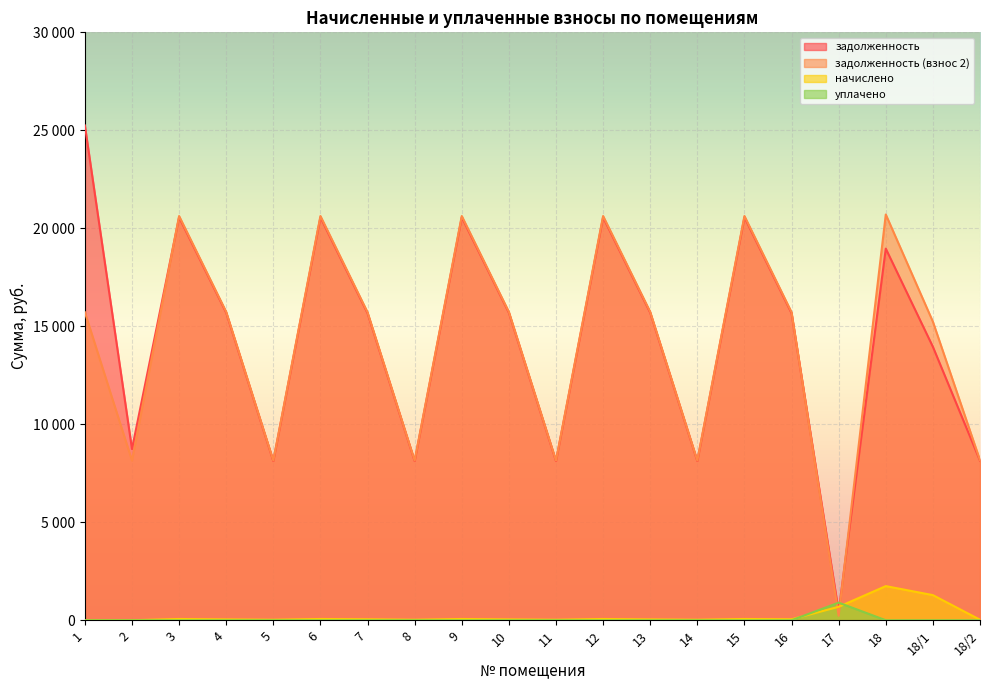

What is the difference between the second highest and second lowest values in the задолженность series?

12441.6